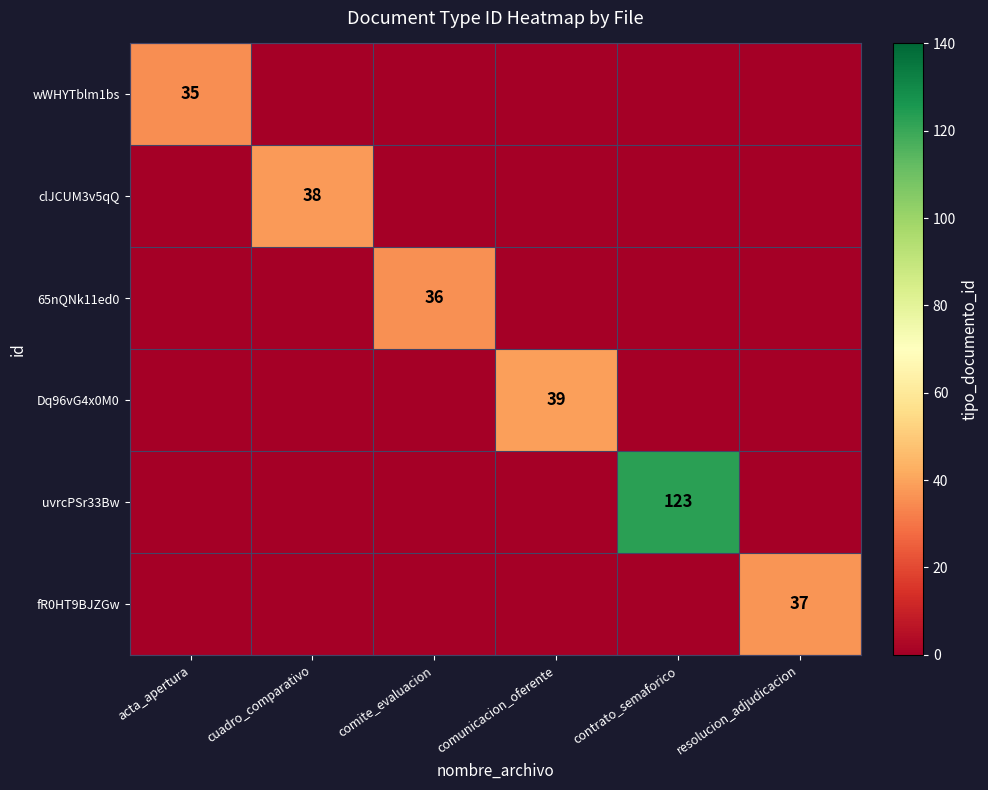

The value of clJCUM3v5qQ at cuadro_comparativo is 58. True or false?

False